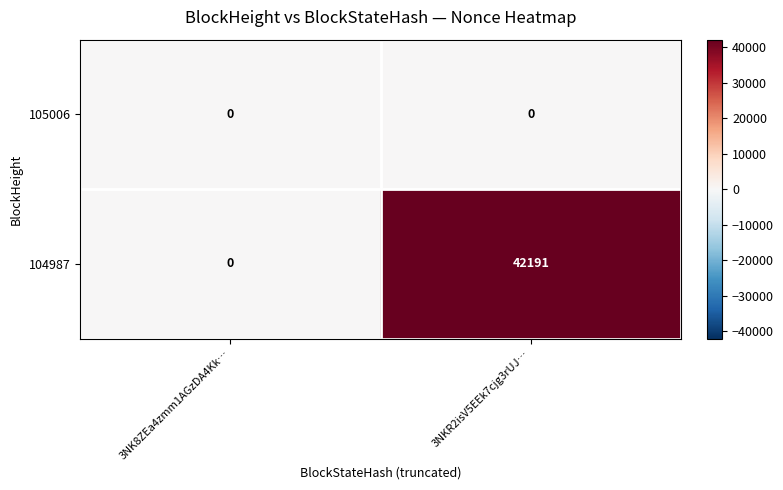

Which series has the widest spread of values?

104987